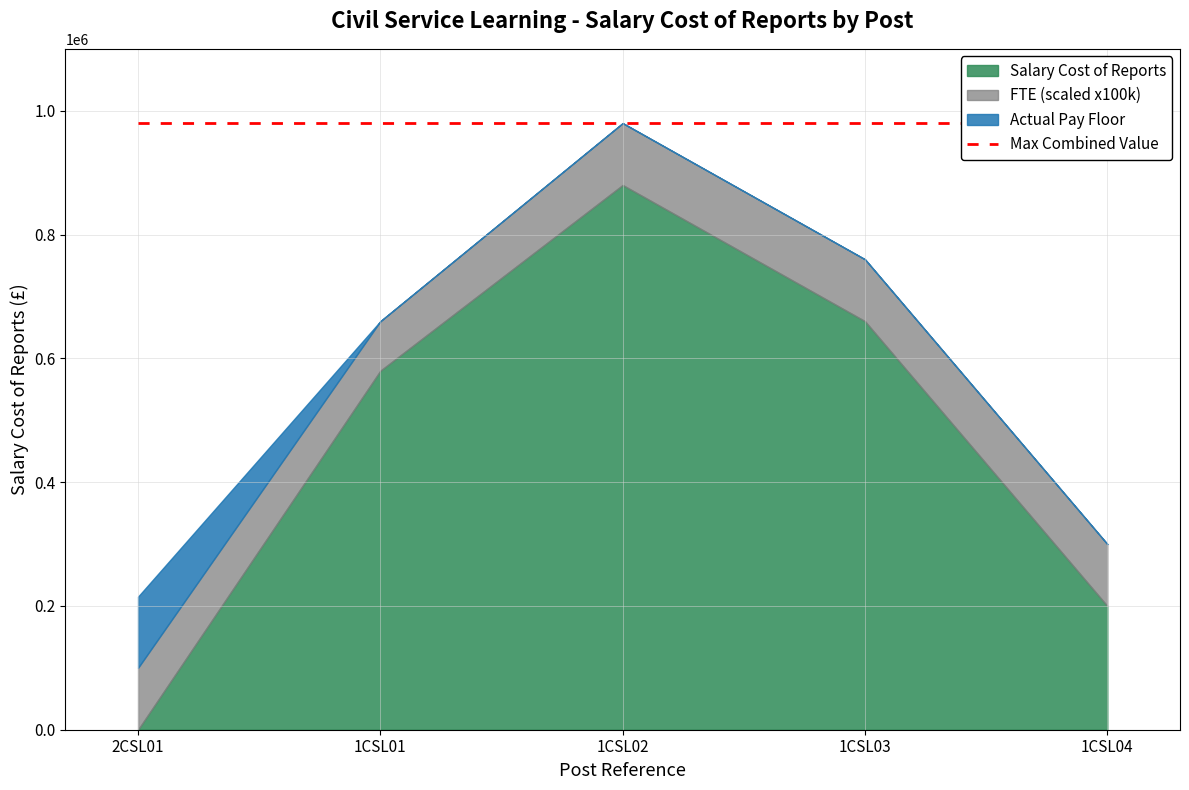

How many lines are shown in the chart?

4